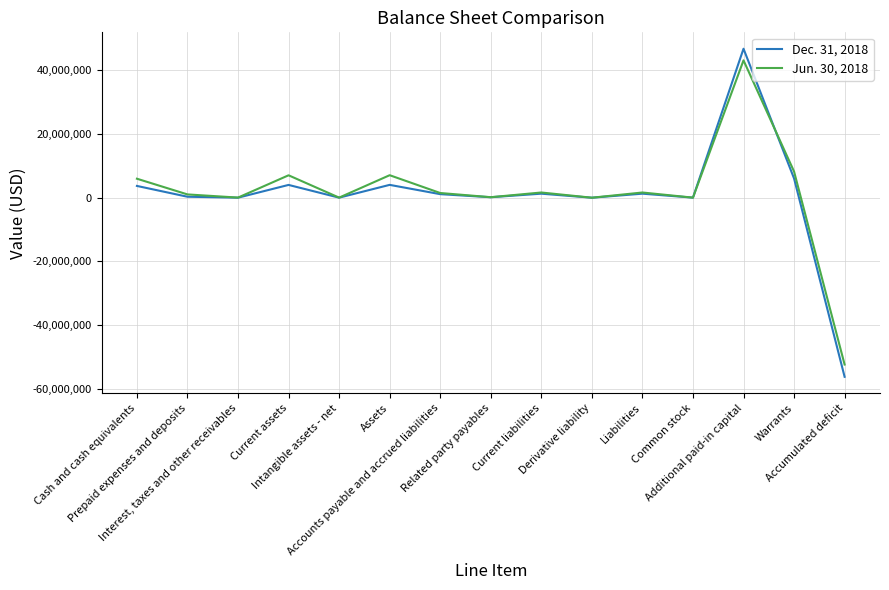

Which label corresponds to the smallest value in the chart?

Accumulated deficit